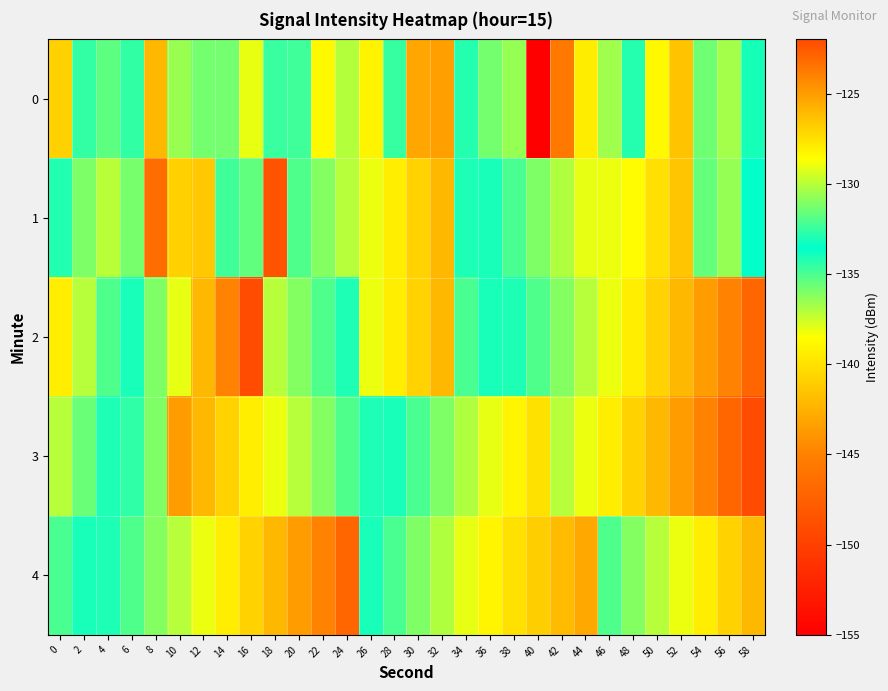

List the series in order of their peak value, highest first.

2, 3, 1, 4, 0